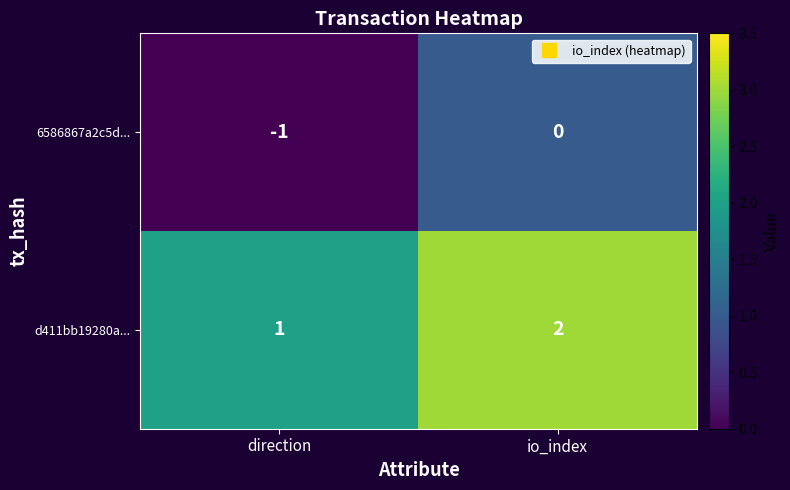

Reading left to right, extract all data points from this chart.

6586867a2c5d...: -1	0
d411bb19280a...: 1	2